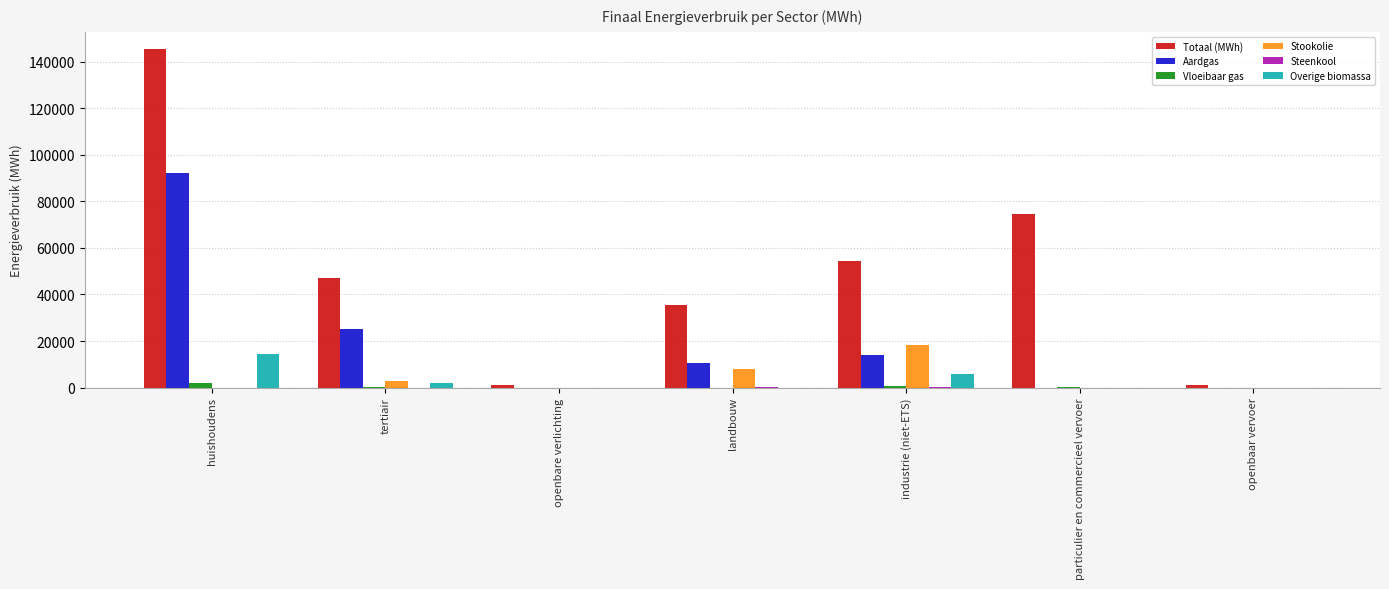

What is the sum of all Aardgas values?

141834.4